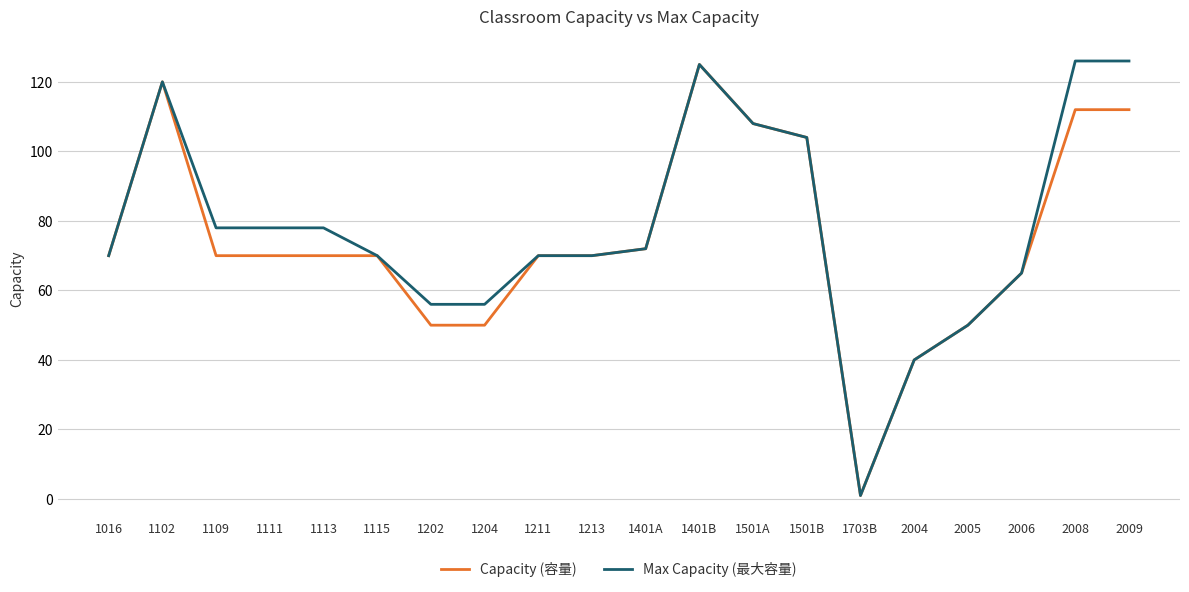

What is the greatest value displayed?

126